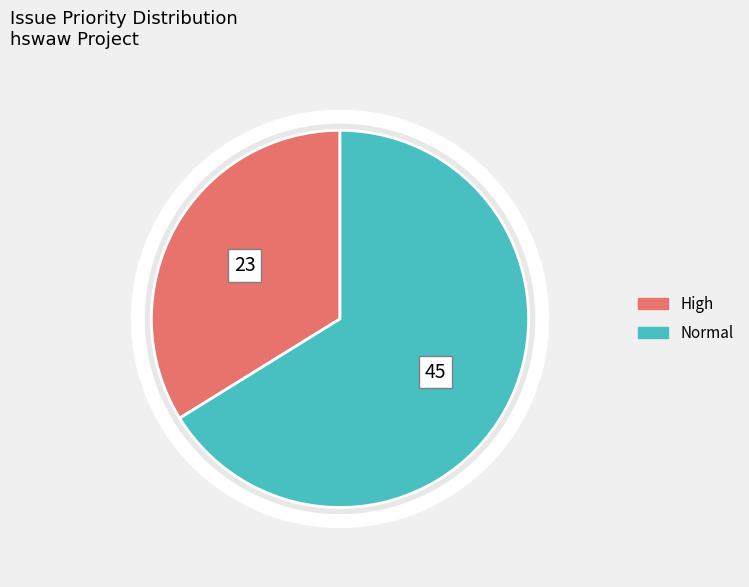

To the nearest percent, what is the difference between the Normal and High slice percentages?

32%